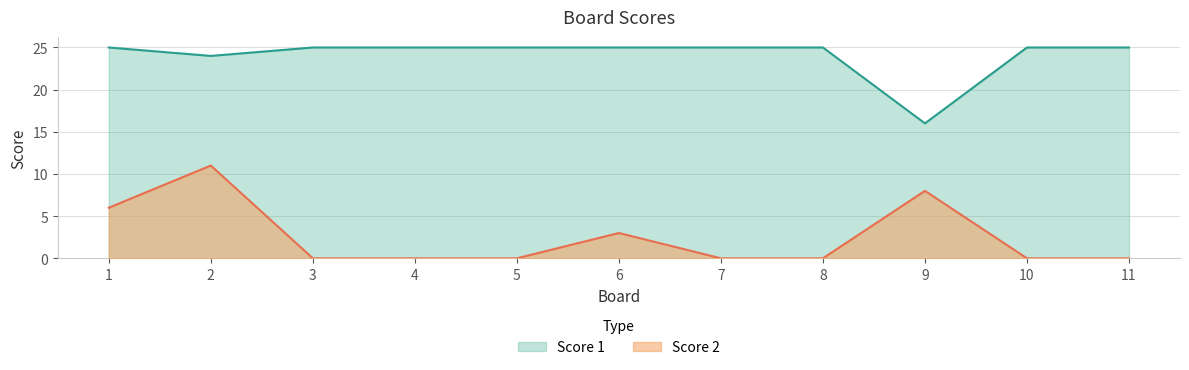

True or false: Score 2 and Score 1 intersect in this chart.

False